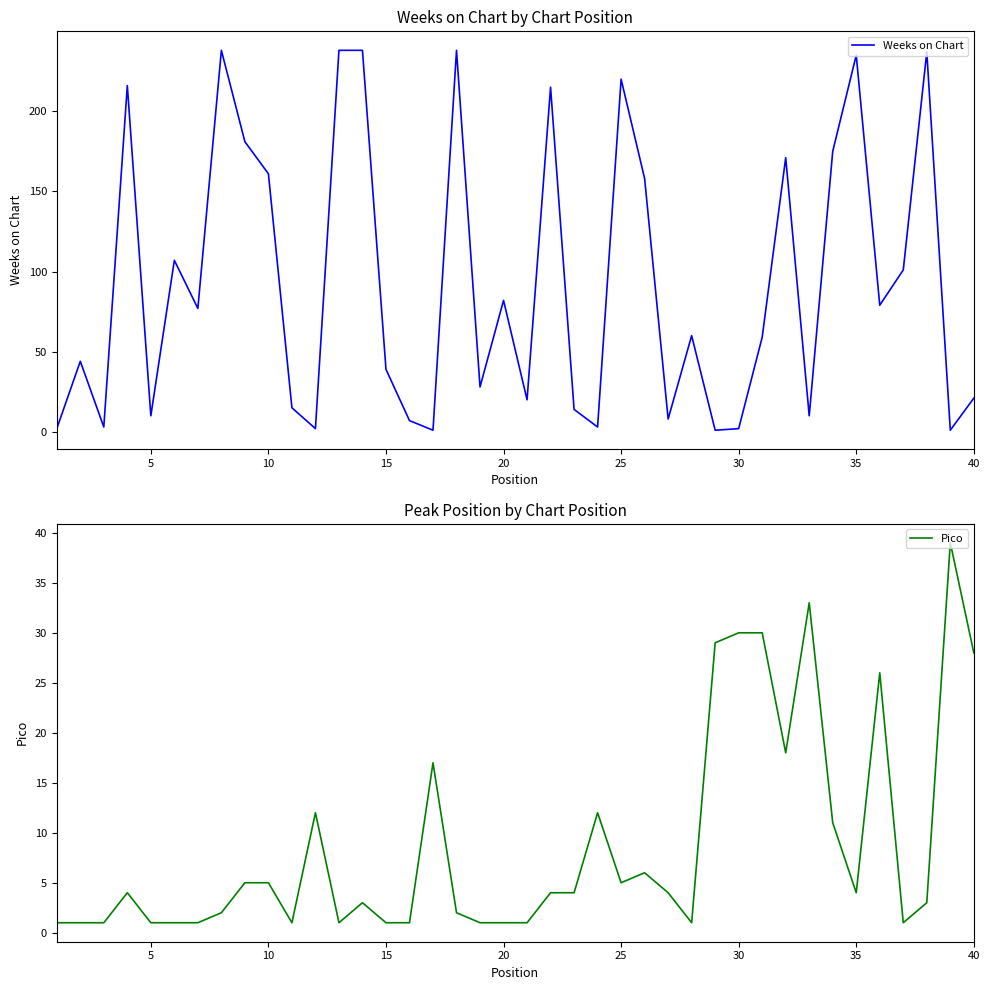

What is the difference between the second highest and minimum values in the Weeks on Chart series?

237